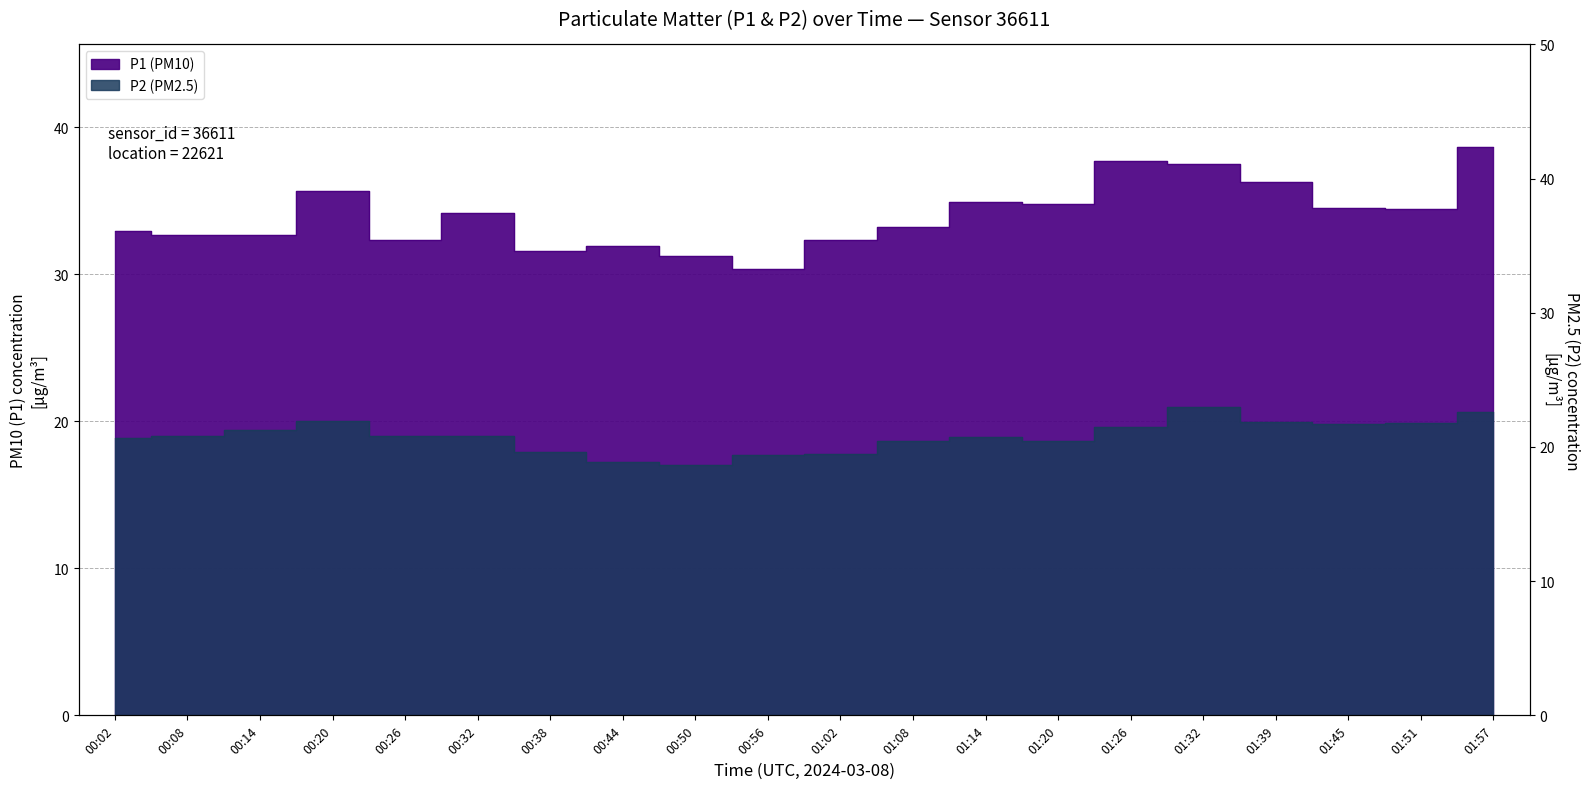

True or false: P2 has more than 2 points higher than both neighbors.

True